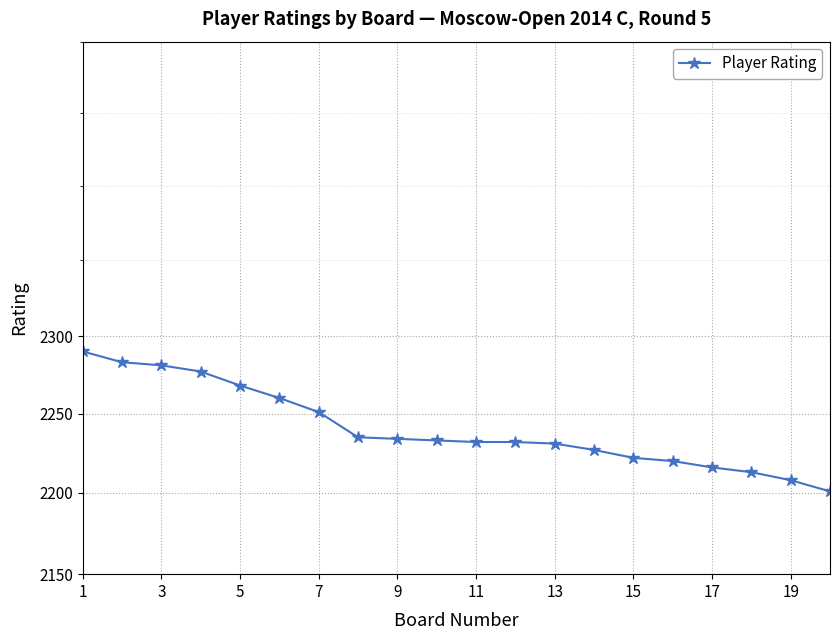

What is the greatest value displayed?

2290